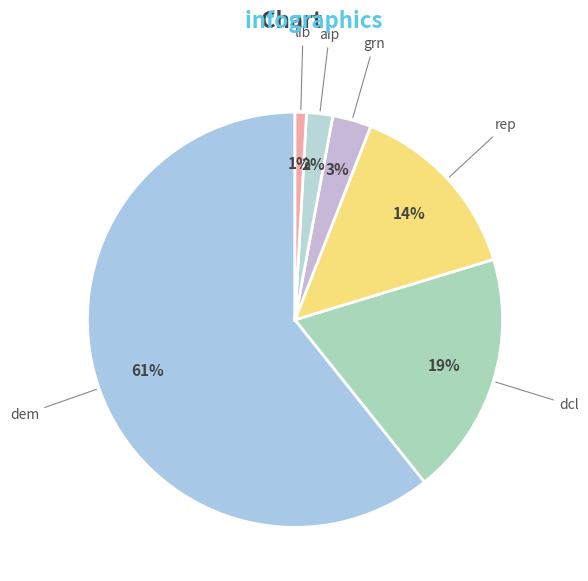

Do rep and lib together represent more than half of the pie?

No